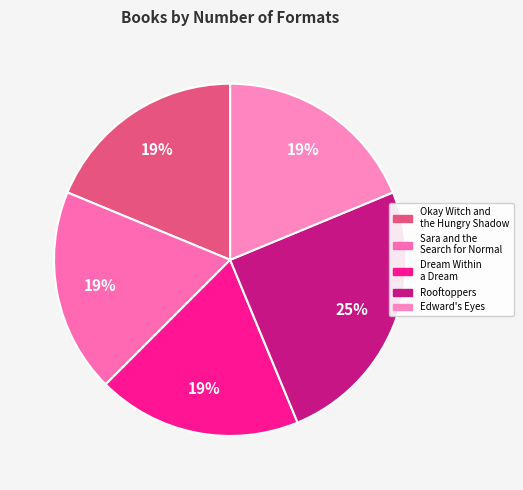

How many slices are in this pie chart?

5